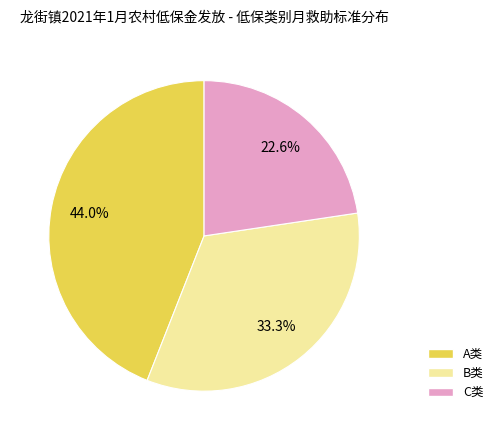

What is the total percentage of B类 and A类?

77.4%